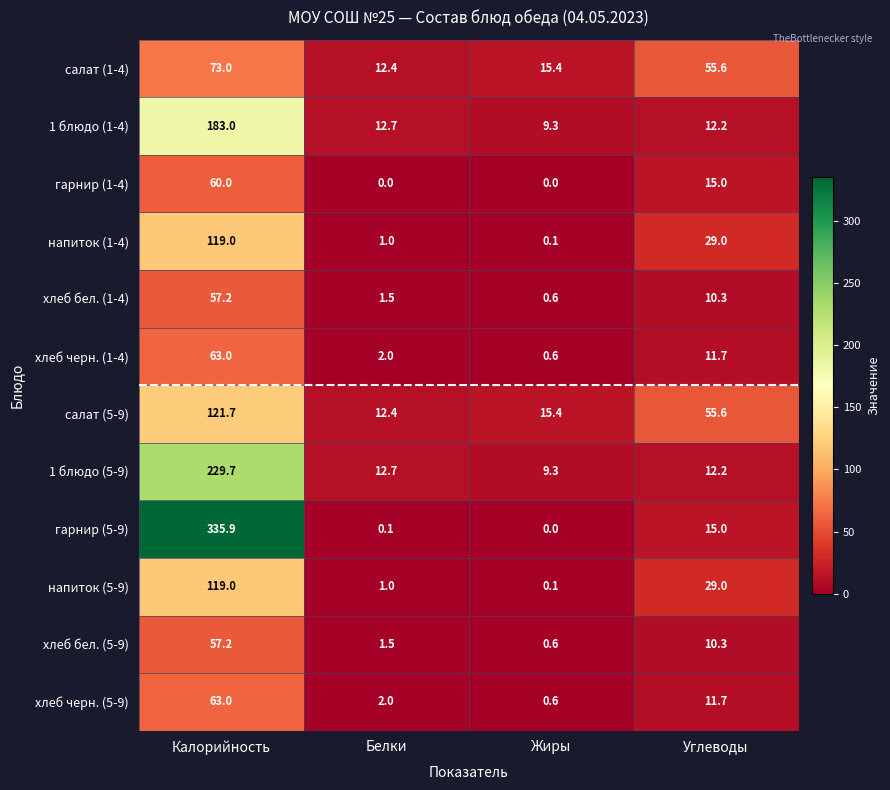

How many data points does each series have?

4